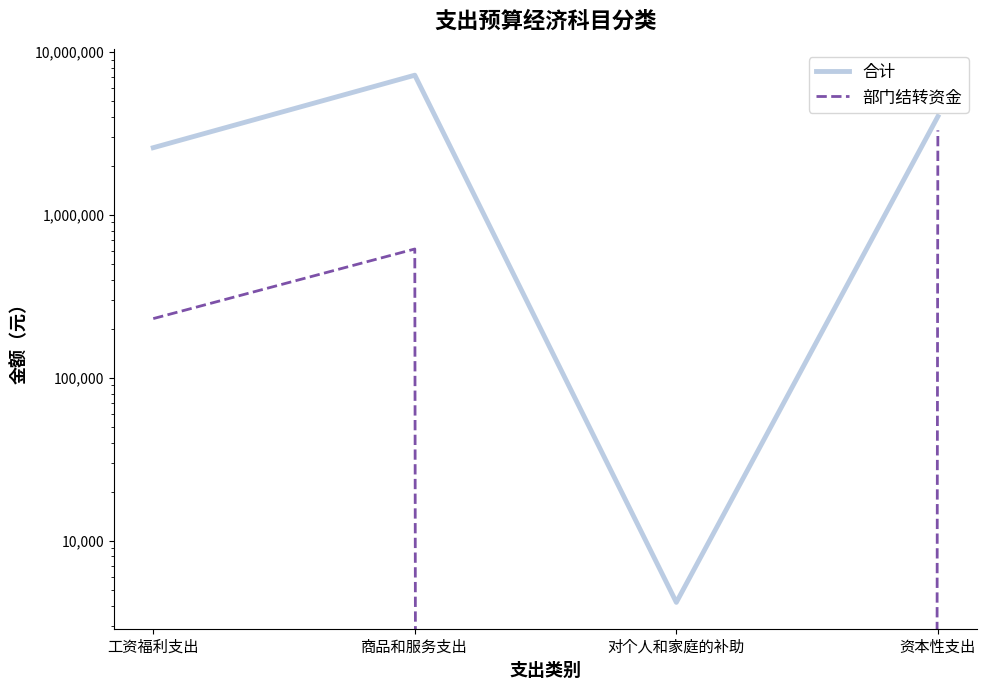

Count the number of data series in this chart.

2